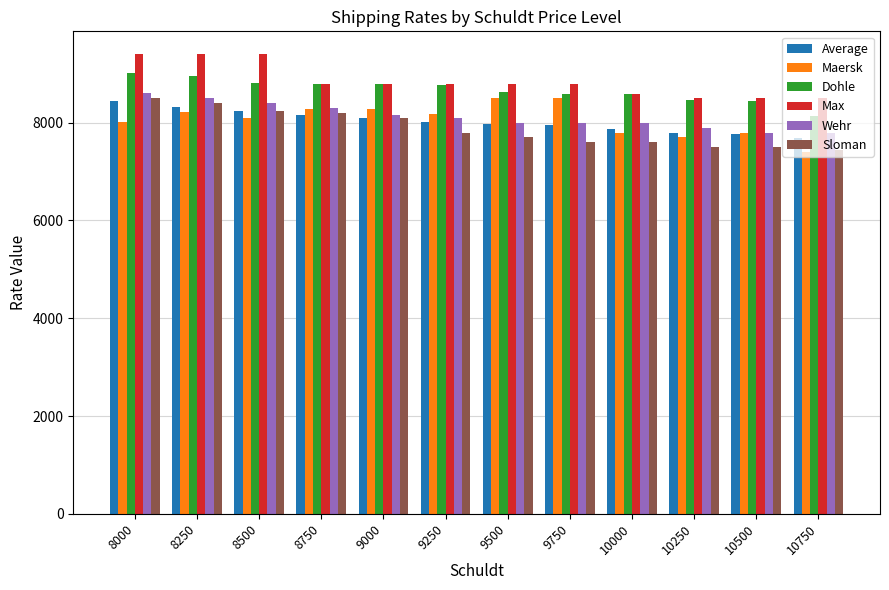

What is the approximate value of Sloman at 10250?

7500